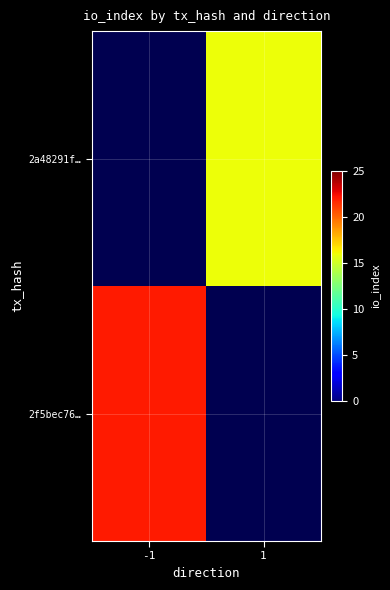

Rank the series by their maximum value, from highest to lowest.

2f5bec76…, 2a48291f…